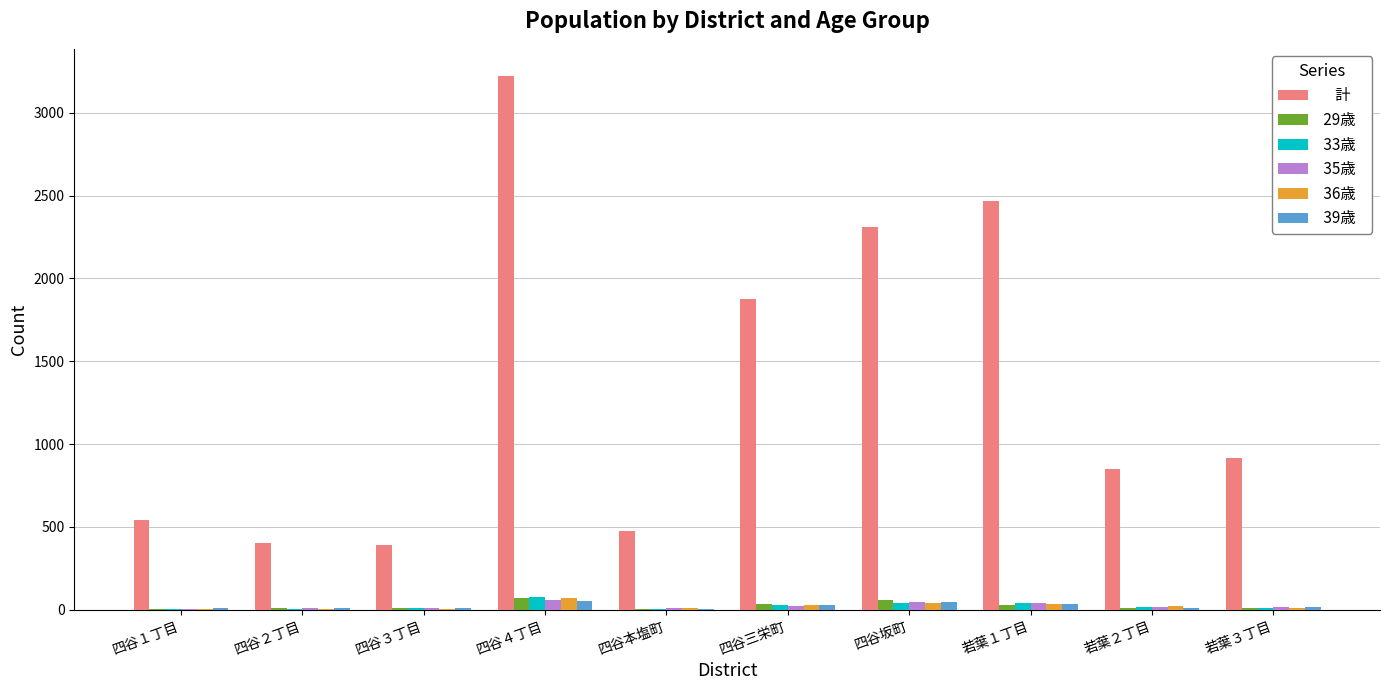

What is the greatest value displayed?

3224